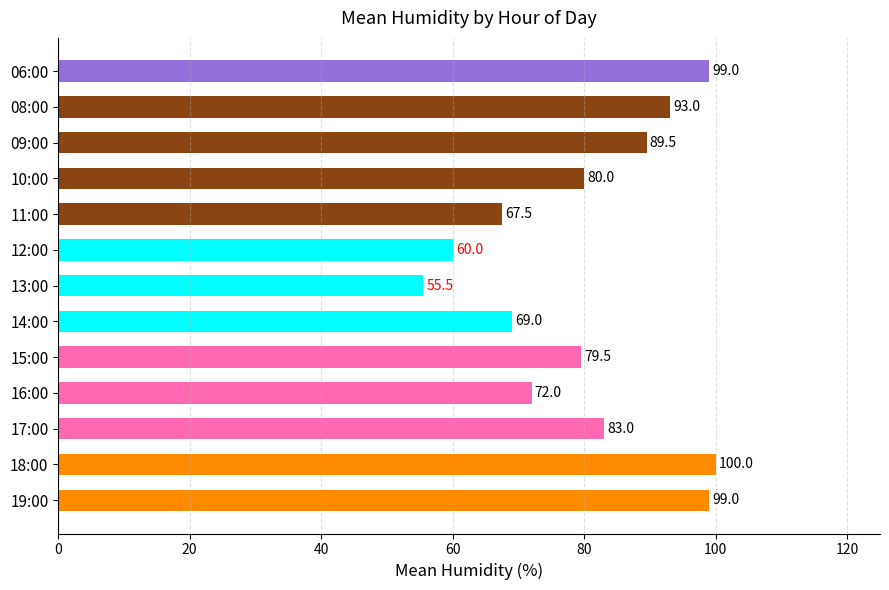

Are the bars grouped side by side (vs. stacked)?

No